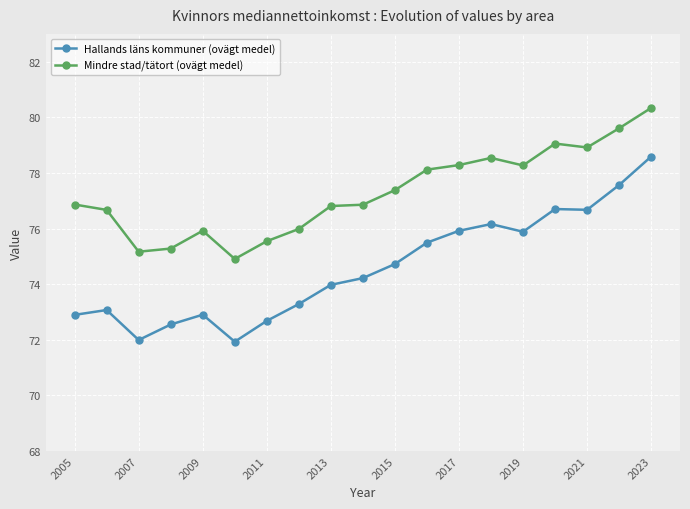

Which series has the largest total across all categories?

Mindre stad/tätort (ovägt medel)